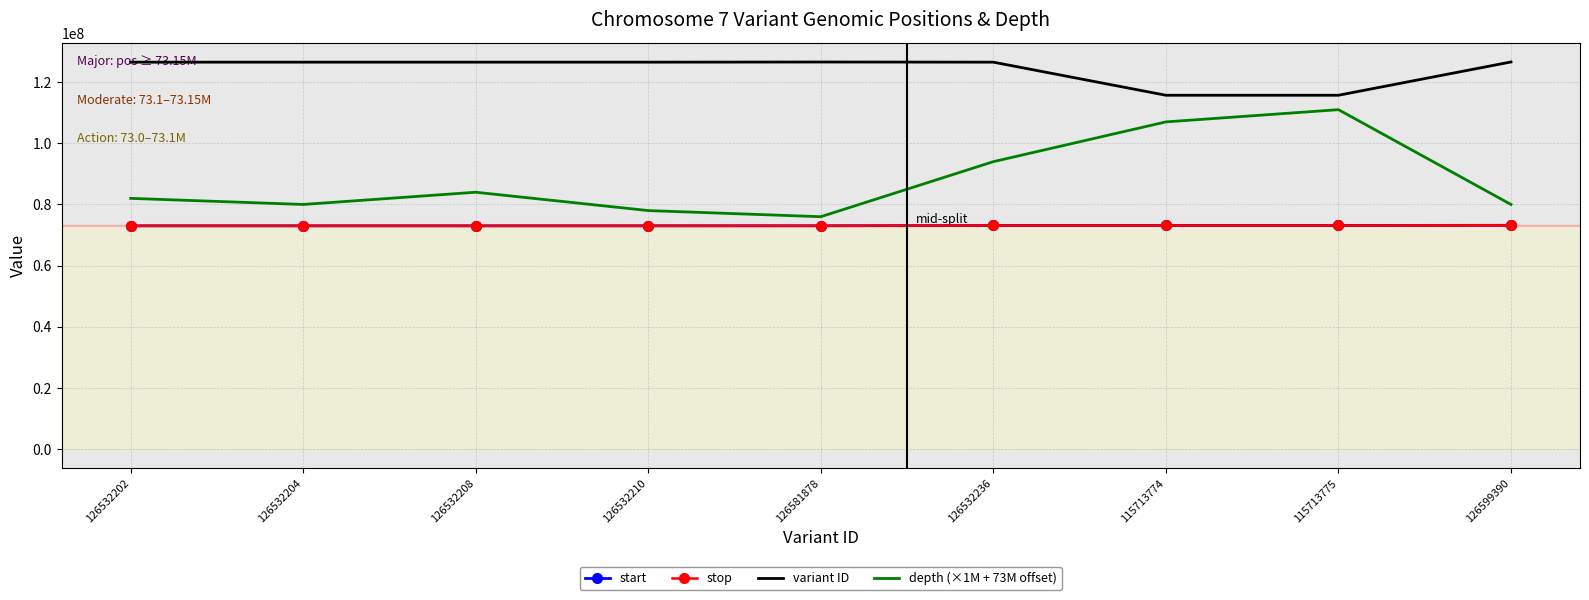

How many categories are shown in the chart?

9